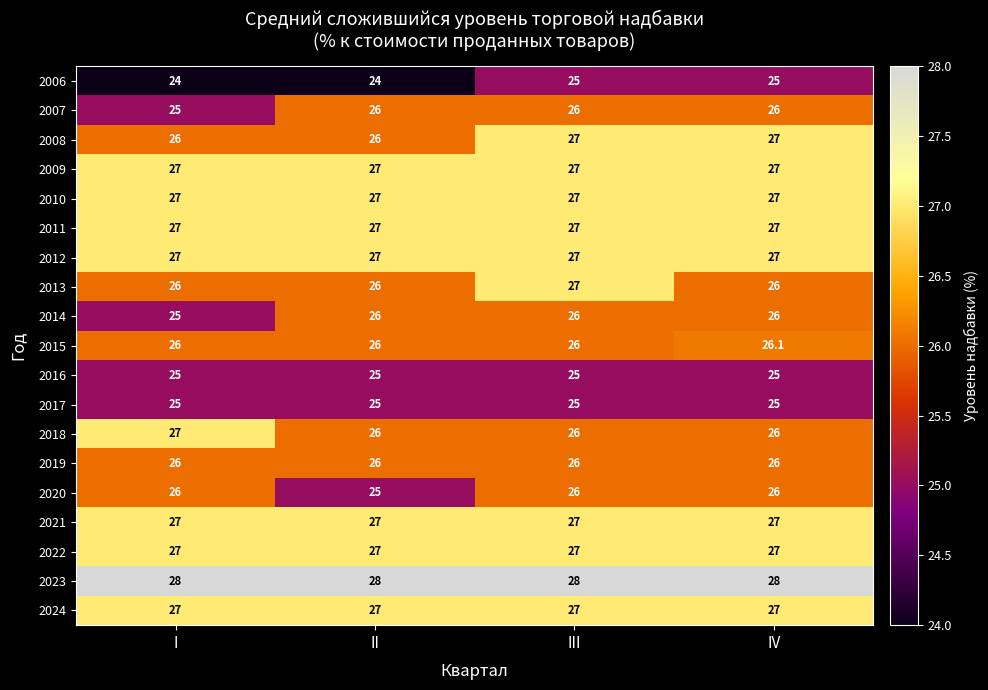

Which series has the largest total across all categories?

2023